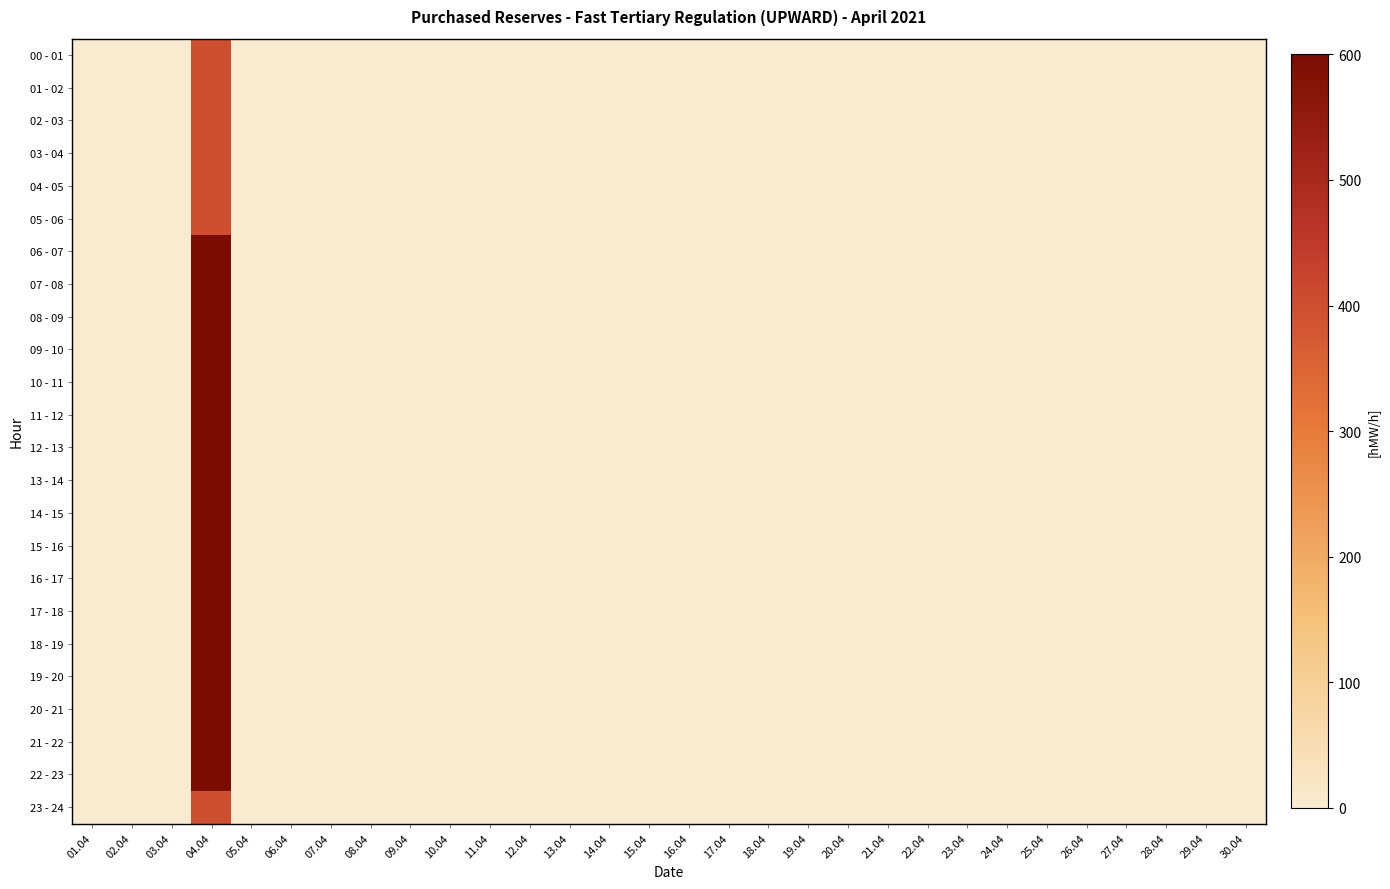

Reading left to right, what are all the values shown in this chart?

00 - 01: 01.04=0	02.04=0	03.04=0	04.04=400	05.04=0	06.04=0	07.04=0	08.04=0	09.04=0	10.04=0	11.04=0	12.04=0	13.04=0	14.04=0	15.04=0	16.04=0	17.04=0	18.04=0	19.04=0	20.04=0	21.04=0	22.04=0	23.04=0	24.04=0	25.04=0	26.04=0	27.04=0	28.04=0	29.04=0	30.04=0
01 - 02: 01.04=0	02.04=0	03.04=0	04.04=400	05.04=0	06.04=0	07.04=0	08.04=0	09.04=0	10.04=0	11.04=0	12.04=0	13.04=0	14.04=0	15.04=0	16.04=0	17.04=0	18.04=0	19.04=0	20.04=0	21.04=0	22.04=0	23.04=0	24.04=0	25.04=0	26.04=0	27.04=0	28.04=0	29.04=0	30.04=0
02 - 03: 01.04=0	02.04=0	03.04=0	04.04=400	05.04=0	06.04=0	07.04=0	08.04=0	09.04=0	10.04=0	11.04=0	12.04=0	13.04=0	14.04=0	15.04=0	16.04=0	17.04=0	18.04=0	19.04=0	20.04=0	21.04=0	22.04=0	23.04=0	24.04=0	25.04=0	26.04=0	27.04=0	28.04=0	29.04=0	30.04=0
03 - 04: 01.04=0	02.04=0	03.04=0	04.04=400	05.04=0	06.04=0	07.04=0	08.04=0	09.04=0	10.04=0	11.04=0	12.04=0	13.04=0	14.04=0	15.04=0	16.04=0	17.04=0	18.04=0	19.04=0	20.04=0	21.04=0	22.04=0	23.04=0	24.04=0	25.04=0	26.04=0	27.04=0	28.04=0	29.04=0	30.04=0
04 - 05: 01.04=0	02.04=0	03.04=0	04.04=400	05.04=0	06.04=0	07.04=0	08.04=0	09.04=0	10.04=0	11.04=0	12.04=0	13.04=0	14.04=0	15.04=0	16.04=0	17.04=0	18.04=0	19.04=0	20.04=0	21.04=0	22.04=0	23.04=0	24.04=0	25.04=0	26.04=0	27.04=0	28.04=0	29.04=0	30.04=0
05 - 06: 01.04=0	02.04=0	03.04=0	04.04=400	05.04=0	06.04=0	07.04=0	08.04=0	09.04=0	10.04=0	11.04=0	12.04=0	13.04=0	14.04=0	15.04=0	16.04=0	17.04=0	18.04=0	19.04=0	20.04=0	21.04=0	22.04=0	23.04=0	24.04=0	25.04=0	26.04=0	27.04=0	28.04=0	29.04=0	30.04=0
06 - 07: 01.04=0	02.04=0	03.04=0	04.04=600	05.04=0	06.04=0	07.04=0	08.04=0	09.04=0	10.04=0	11.04=0	12.04=0	13.04=0	14.04=0	15.04=0	16.04=0	17.04=0	18.04=0	19.04=0	20.04=0	21.04=0	22.04=0	23.04=0	24.04=0	25.04=0	26.04=0	27.04=0	28.04=0	29.04=0	30.04=0
07 - 08: 01.04=0	02.04=0	03.04=0	04.04=600	05.04=0	06.04=0	07.04=0	08.04=0	09.04=0	10.04=0	11.04=0	12.04=0	13.04=0	14.04=0	15.04=0	16.04=0	17.04=0	18.04=0	19.04=0	20.04=0	21.04=0	22.04=0	23.04=0	24.04=0	25.04=0	26.04=0	27.04=0	28.04=0	29.04=0	30.04=0
08 - 09: 01.04=0	02.04=0	03.04=0	04.04=600	05.04=0	06.04=0	07.04=0	08.04=0	09.04=0	10.04=0	11.04=0	12.04=0	13.04=0	14.04=0	15.04=0	16.04=0	17.04=0	18.04=0	19.04=0	20.04=0	21.04=0	22.04=0	23.04=0	24.04=0	25.04=0	26.04=0	27.04=0	28.04=0	29.04=0	30.04=0
09 - 10: 01.04=0	02.04=0	03.04=0	04.04=600	05.04=0	06.04=0	07.04=0	08.04=0	09.04=0	10.04=0	11.04=0	12.04=0	13.04=0	14.04=0	15.04=0	16.04=0	17.04=0	18.04=0	19.04=0	20.04=0	21.04=0	22.04=0	23.04=0	24.04=0	25.04=0	26.04=0	27.04=0	28.04=0	29.04=0	30.04=0
10 - 11: 01.04=0	02.04=0	03.04=0	04.04=600	05.04=0	06.04=0	07.04=0	08.04=0	09.04=0	10.04=0	11.04=0	12.04=0	13.04=0	14.04=0	15.04=0	16.04=0	17.04=0	18.04=0	19.04=0	20.04=0	21.04=0	22.04=0	23.04=0	24.04=0	25.04=0	26.04=0	27.04=0	28.04=0	29.04=0	30.04=0
11 - 12: 01.04=0	02.04=0	03.04=0	04.04=600	05.04=0	06.04=0	07.04=0	08.04=0	09.04=0	10.04=0	11.04=0	12.04=0	13.04=0	14.04=0	15.04=0	16.04=0	17.04=0	18.04=0	19.04=0	20.04=0	21.04=0	22.04=0	23.04=0	24.04=0	25.04=0	26.04=0	27.04=0	28.04=0	29.04=0	30.04=0
12 - 13: 01.04=0	02.04=0	03.04=0	04.04=600	05.04=0	06.04=0	07.04=0	08.04=0	09.04=0	10.04=0	11.04=0	12.04=0	13.04=0	14.04=0	15.04=0	16.04=0	17.04=0	18.04=0	19.04=0	20.04=0	21.04=0	22.04=0	23.04=0	24.04=0	25.04=0	26.04=0	27.04=0	28.04=0	29.04=0	30.04=0
13 - 14: 01.04=0	02.04=0	03.04=0	04.04=600	05.04=0	06.04=0	07.04=0	08.04=0	09.04=0	10.04=0	11.04=0	12.04=0	13.04=0	14.04=0	15.04=0	16.04=0	17.04=0	18.04=0	19.04=0	20.04=0	21.04=0	22.04=0	23.04=0	24.04=0	25.04=0	26.04=0	27.04=0	28.04=0	29.04=0	30.04=0
14 - 15: 01.04=0	02.04=0	03.04=0	04.04=600	05.04=0	06.04=0	07.04=0	08.04=0	09.04=0	10.04=0	11.04=0	12.04=0	13.04=0	14.04=0	15.04=0	16.04=0	17.04=0	18.04=0	19.04=0	20.04=0	21.04=0	22.04=0	23.04=0	24.04=0	25.04=0	26.04=0	27.04=0	28.04=0	29.04=0	30.04=0
15 - 16: 01.04=0	02.04=0	03.04=0	04.04=600	05.04=0	06.04=0	07.04=0	08.04=0	09.04=0	10.04=0	11.04=0	12.04=0	13.04=0	14.04=0	15.04=0	16.04=0	17.04=0	18.04=0	19.04=0	20.04=0	21.04=0	22.04=0	23.04=0	24.04=0	25.04=0	26.04=0	27.04=0	28.04=0	29.04=0	30.04=0
16 - 17: 01.04=0	02.04=0	03.04=0	04.04=600	05.04=0	06.04=0	07.04=0	08.04=0	09.04=0	10.04=0	11.04=0	12.04=0	13.04=0	14.04=0	15.04=0	16.04=0	17.04=0	18.04=0	19.04=0	20.04=0	21.04=0	22.04=0	23.04=0	24.04=0	25.04=0	26.04=0	27.04=0	28.04=0	29.04=0	30.04=0
17 - 18: 01.04=0	02.04=0	03.04=0	04.04=600	05.04=0	06.04=0	07.04=0	08.04=0	09.04=0	10.04=0	11.04=0	12.04=0	13.04=0	14.04=0	15.04=0	16.04=0	17.04=0	18.04=0	19.04=0	20.04=0	21.04=0	22.04=0	23.04=0	24.04=0	25.04=0	26.04=0	27.04=0	28.04=0	29.04=0	30.04=0
18 - 19: 01.04=0	02.04=0	03.04=0	04.04=600	05.04=0	06.04=0	07.04=0	08.04=0	09.04=0	10.04=0	11.04=0	12.04=0	13.04=0	14.04=0	15.04=0	16.04=0	17.04=0	18.04=0	19.04=0	20.04=0	21.04=0	22.04=0	23.04=0	24.04=0	25.04=0	26.04=0	27.04=0	28.04=0	29.04=0	30.04=0
19 - 20: 01.04=0	02.04=0	03.04=0	04.04=600	05.04=0	06.04=0	07.04=0	08.04=0	09.04=0	10.04=0	11.04=0	12.04=0	13.04=0	14.04=0	15.04=0	16.04=0	17.04=0	18.04=0	19.04=0	20.04=0	21.04=0	22.04=0	23.04=0	24.04=0	25.04=0	26.04=0	27.04=0	28.04=0	29.04=0	30.04=0
20 - 21: 01.04=0	02.04=0	03.04=0	04.04=600	05.04=0	06.04=0	07.04=0	08.04=0	09.04=0	10.04=0	11.04=0	12.04=0	13.04=0	14.04=0	15.04=0	16.04=0	17.04=0	18.04=0	19.04=0	20.04=0	21.04=0	22.04=0	23.04=0	24.04=0	25.04=0	26.04=0	27.04=0	28.04=0	29.04=0	30.04=0
21 - 22: 01.04=0	02.04=0	03.04=0	04.04=600	05.04=0	06.04=0	07.04=0	08.04=0	09.04=0	10.04=0	11.04=0	12.04=0	13.04=0	14.04=0	15.04=0	16.04=0	17.04=0	18.04=0	19.04=0	20.04=0	21.04=0	22.04=0	23.04=0	24.04=0	25.04=0	26.04=0	27.04=0	28.04=0	29.04=0	30.04=0
22 - 23: 01.04=0	02.04=0	03.04=0	04.04=600	05.04=0	06.04=0	07.04=0	08.04=0	09.04=0	10.04=0	11.04=0	12.04=0	13.04=0	14.04=0	15.04=0	16.04=0	17.04=0	18.04=0	19.04=0	20.04=0	21.04=0	22.04=0	23.04=0	24.04=0	25.04=0	26.04=0	27.04=0	28.04=0	29.04=0	30.04=0
23 - 24: 01.04=0	02.04=0	03.04=0	04.04=400	05.04=0	06.04=0	07.04=0	08.04=0	09.04=0	10.04=0	11.04=0	12.04=0	13.04=0	14.04=0	15.04=0	16.04=0	17.04=0	18.04=0	19.04=0	20.04=0	21.04=0	22.04=0	23.04=0	24.04=0	25.04=0	26.04=0	27.04=0	28.04=0	29.04=0	30.04=0